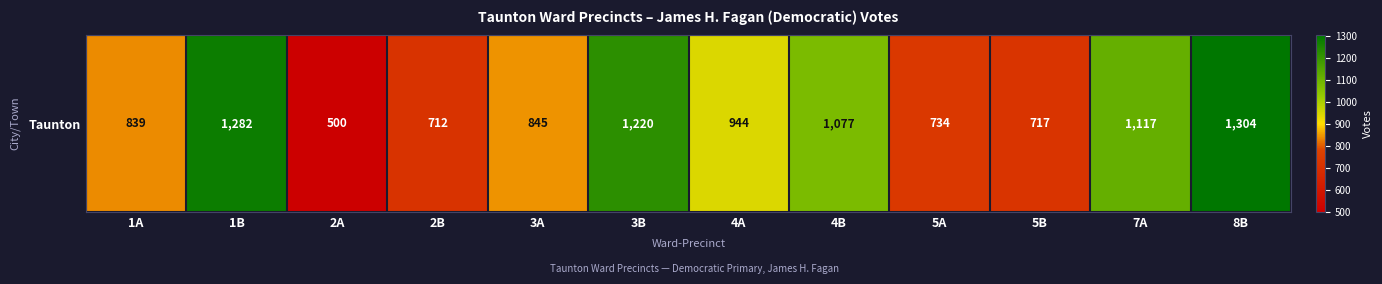

Reading left to right, transcribe all the data shown in this chart.

1A=839	1B=1282	2A=500	2B=712	3A=845	3B=1220	4A=944	4B=1077	5A=734	5B=717	7A=1117	8B=1304